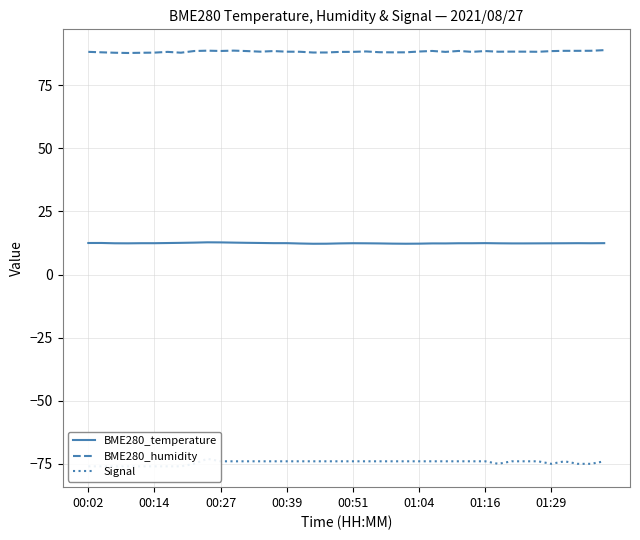

Reading left to right, extract all data points from this chart.

BME280_temperature: 12.5	12.5	12.4	12.3	12.4	12.4	12.5	12.5	12.6	12.8	12.7	12.6	12.6	12.5	12.4	12.4	12.3	12.2	12.2	12.3	12.4	12.4	12.3	12.2	12.2	12.2	12.3	12.3	12.4	12.4	12.4	12.4	12.3	12.3	12.3	12.4	12.4	12.4	12.4	12.4
BME280_humidity: 88.2	88.0	87.8	87.8	87.8	87.9	88.2	87.9	88.5	88.7	88.5	88.7	88.5	88.3	88.5	88.3	88.2	87.9	88.0	88.2	88.2	88.4	88.1	88.0	88.0	88.3	88.6	88.2	88.6	88.2	88.5	88.3	88.3	88.3	88.2	88.5	88.6	88.6	88.6	88.9
Signal: -76.0	-76.0	-76.0	-76.0	-76.0	-76.0	-76.0	-76.0	-75.0	-73.0	-74.0	-74.0	-74.0	-74.0	-74.0	-74.0	-74.0	-74.0	-74.0	-74.0	-74.0	-74.0	-74.0	-74.0	-74.0	-74.0	-74.0	-74.0	-74.0	-74.0	-74.0	-75.0	-74.0	-74.0	-74.0	-75.0	-74.0	-75.0	-75.0	-74.0